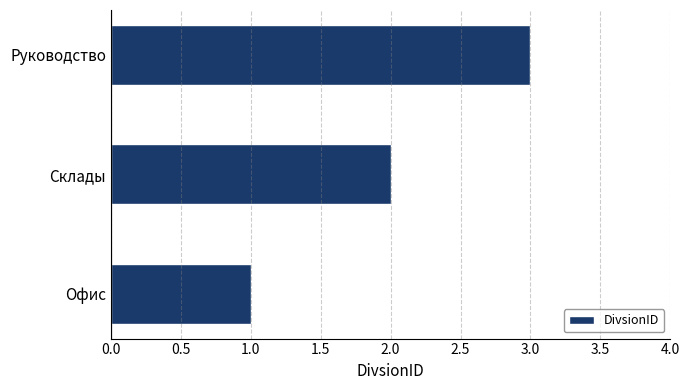

What is the sum of all values?

6